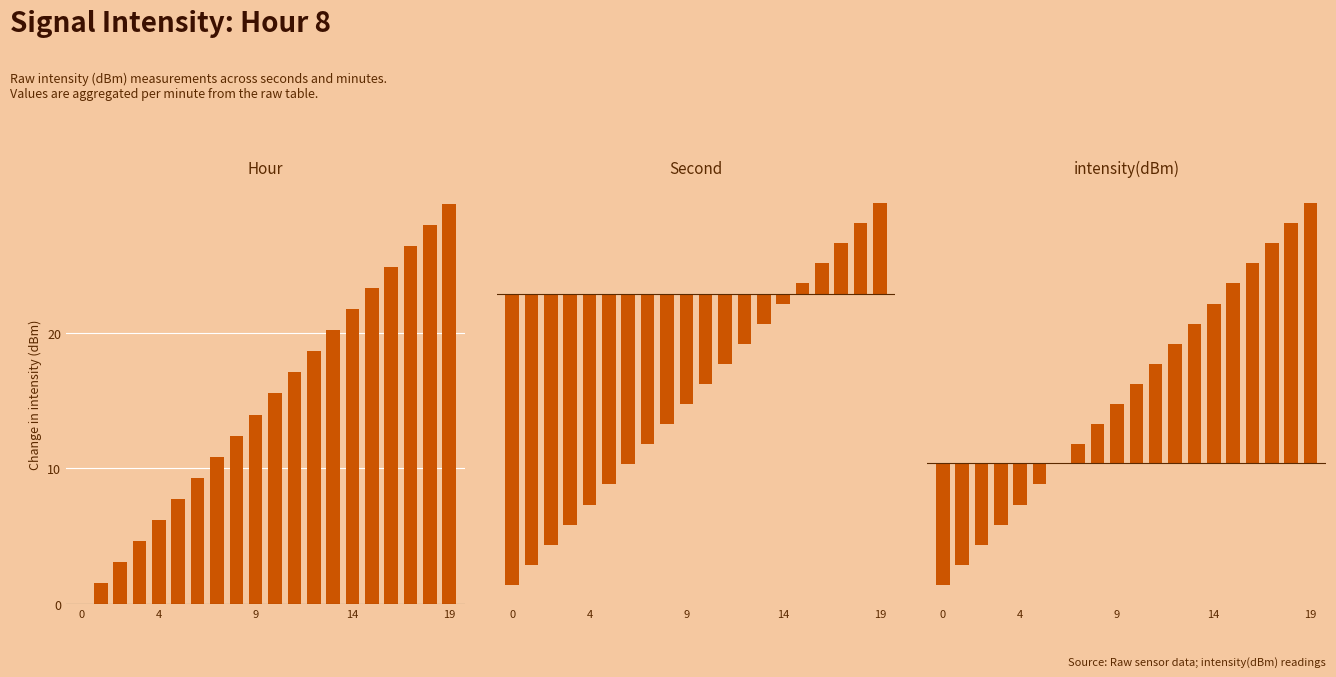

How many values in Second are below zero?

15